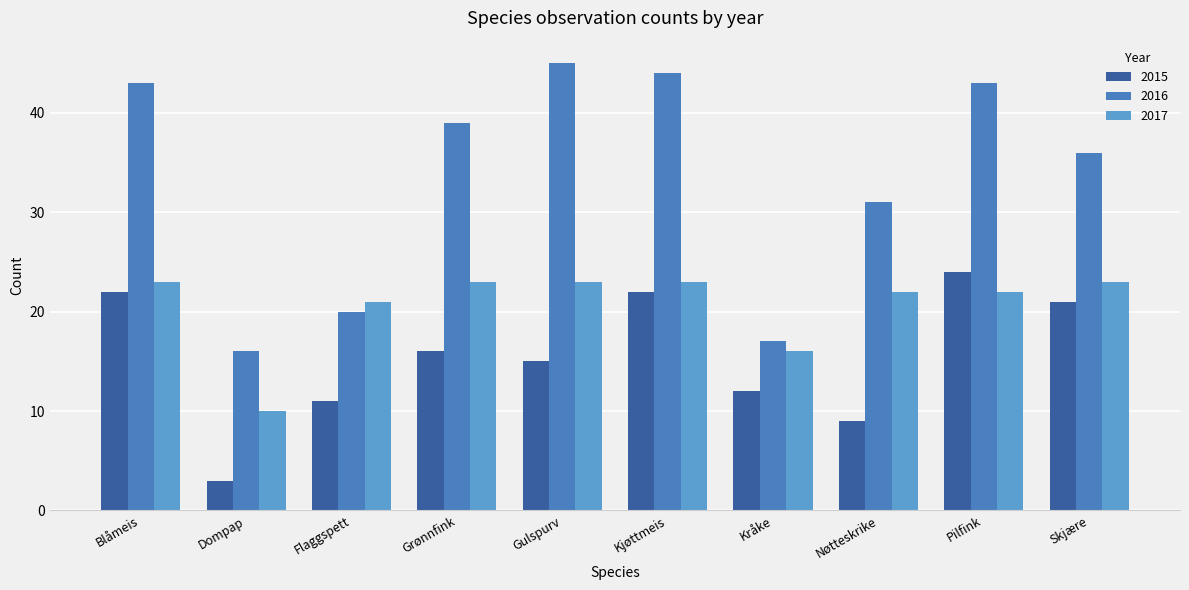

What is the label of the 5th bar from the right?

Kjøttmeis